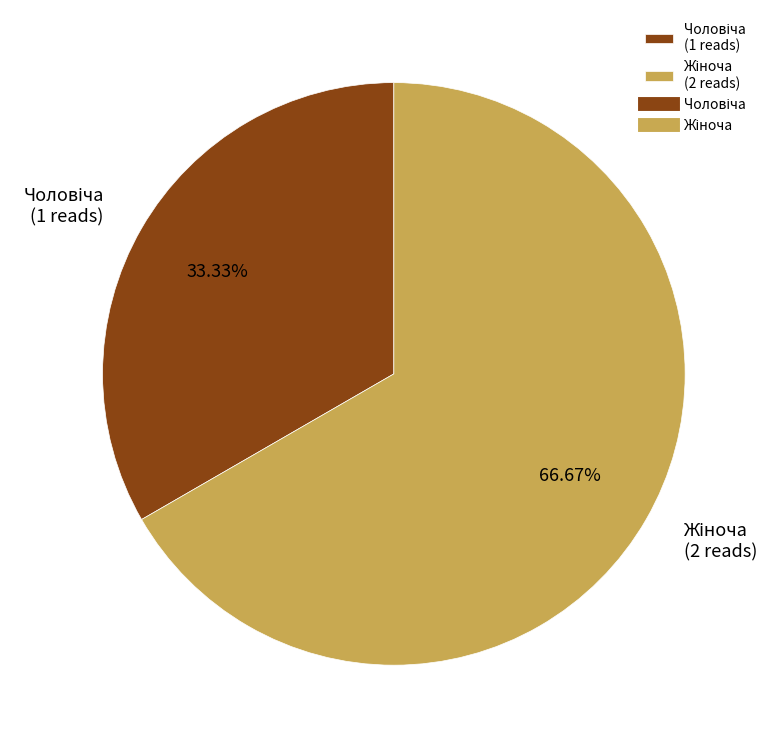

Does any single category account for the majority?

Yes